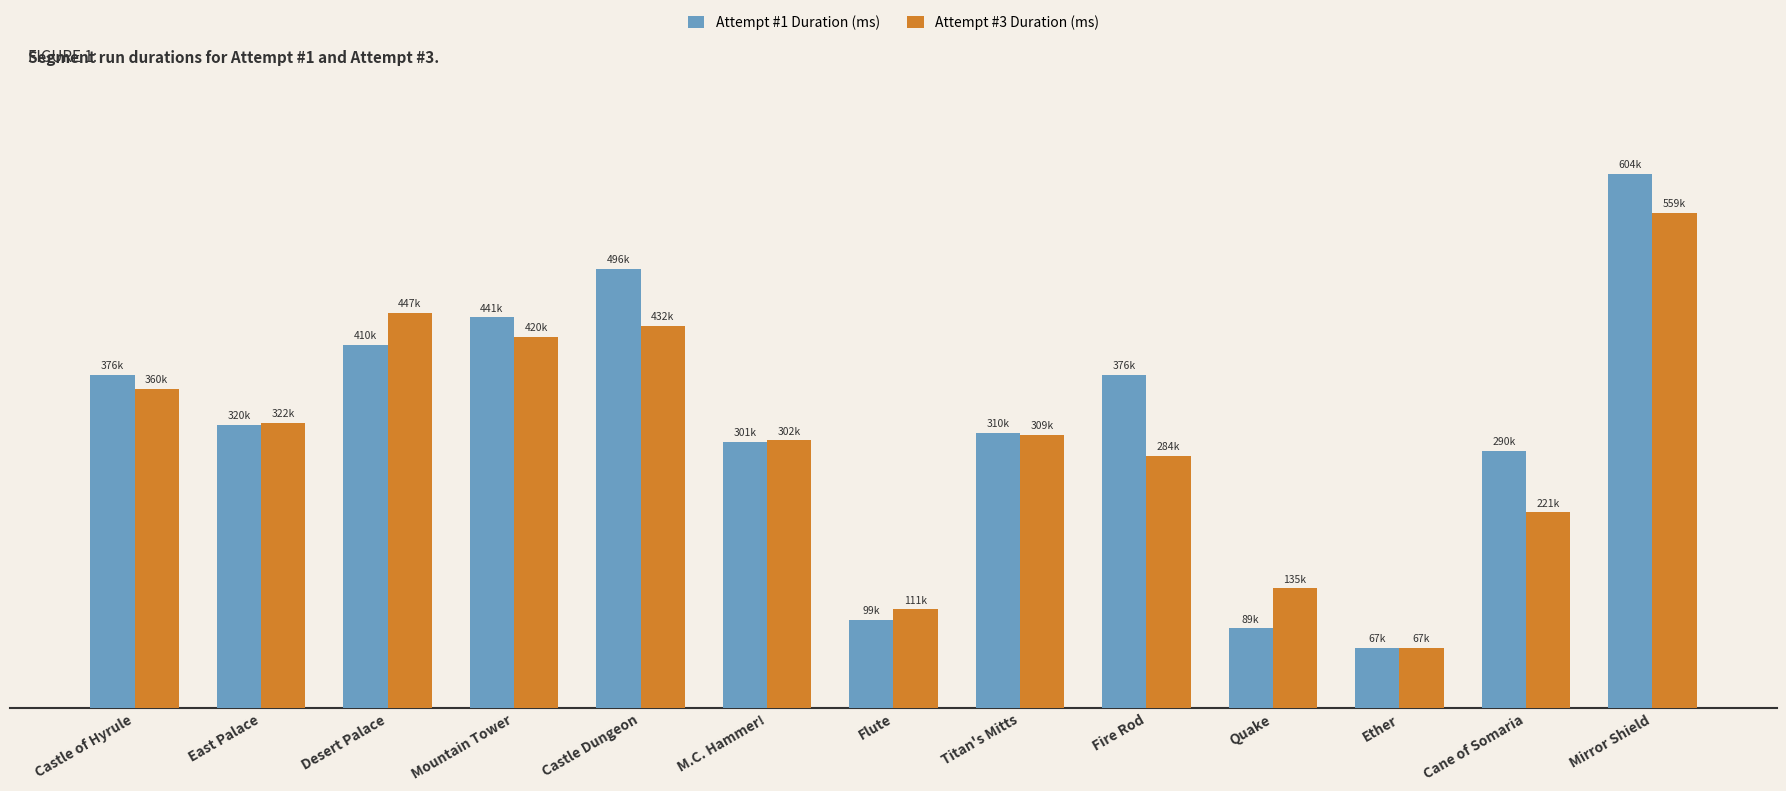

What are all the series names shown in the legend?

Attempt #1 Duration (ms), Attempt #3 Duration (ms)